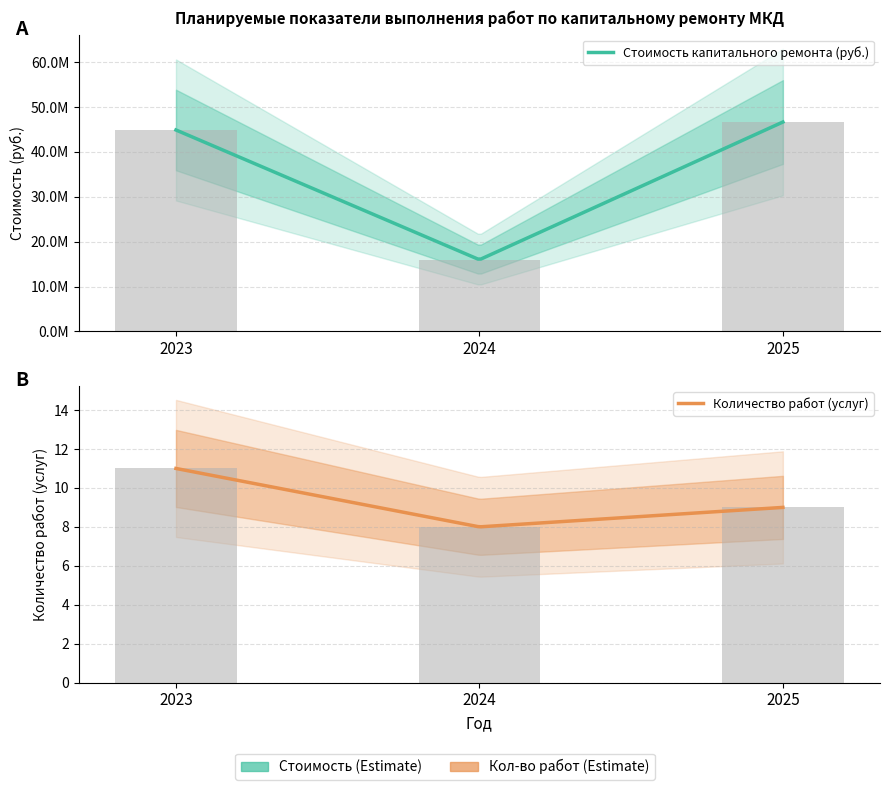

How many categories are shown in the chart?

3